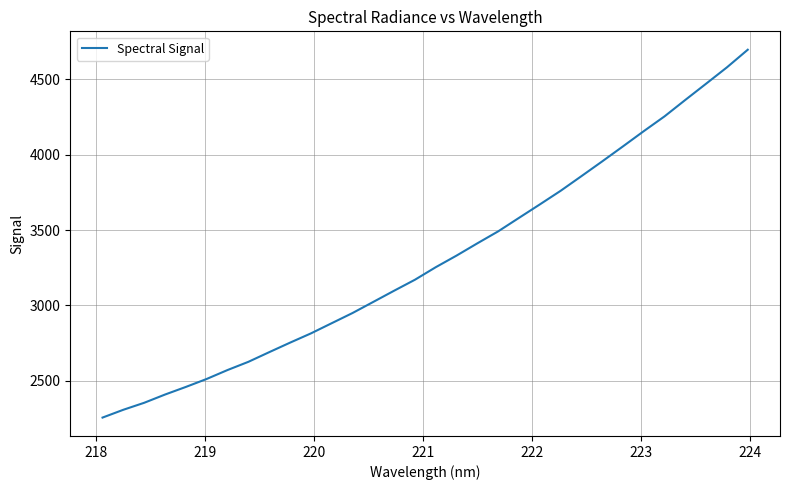

What is the maximum value shown in the chart?

4694.3